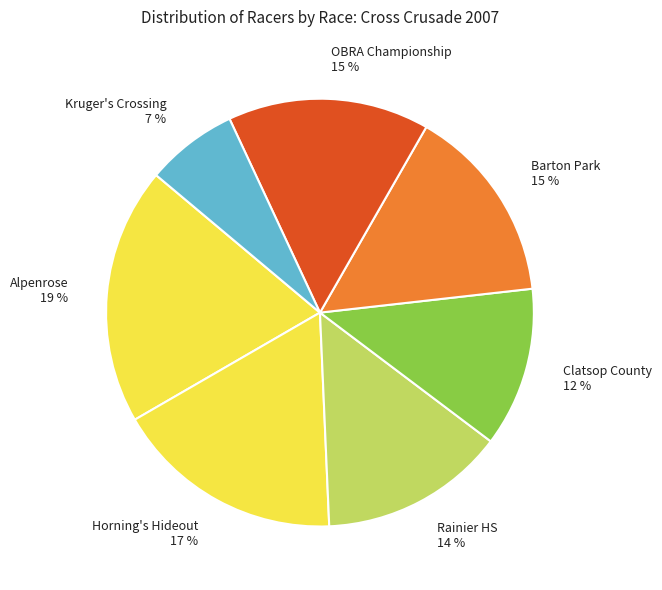

What is the ratio of the value at OBRA Championship to the value at Alpenrose?

0.8